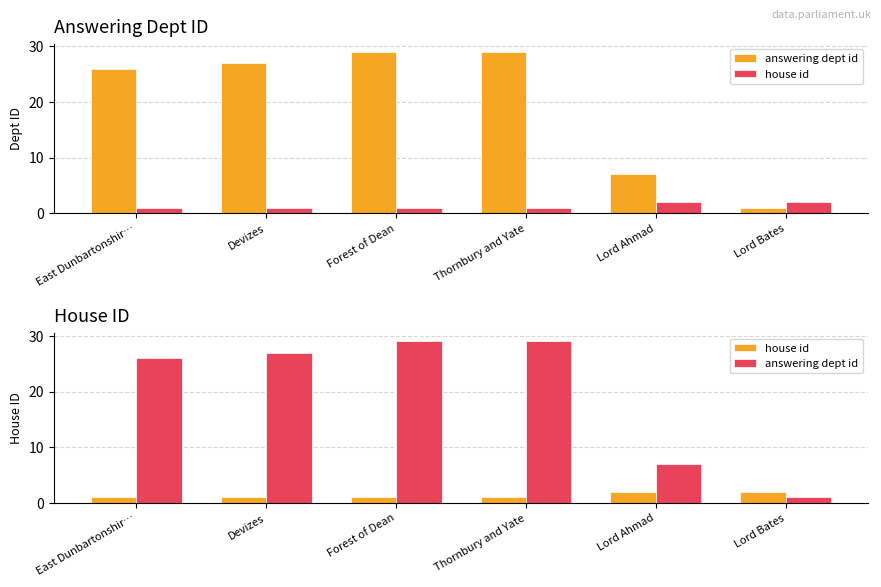

Which label corresponds to the smallest value in the chart?

Lord Bates